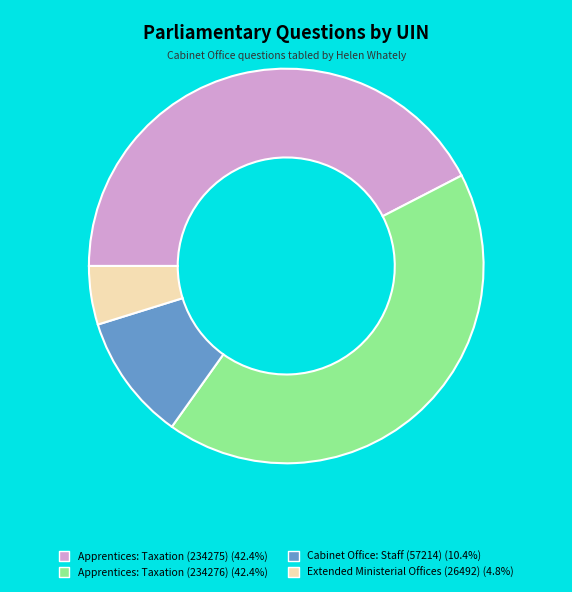

What is the smallest slice in the pie chart?

Extended Ministerial Offices (26492)